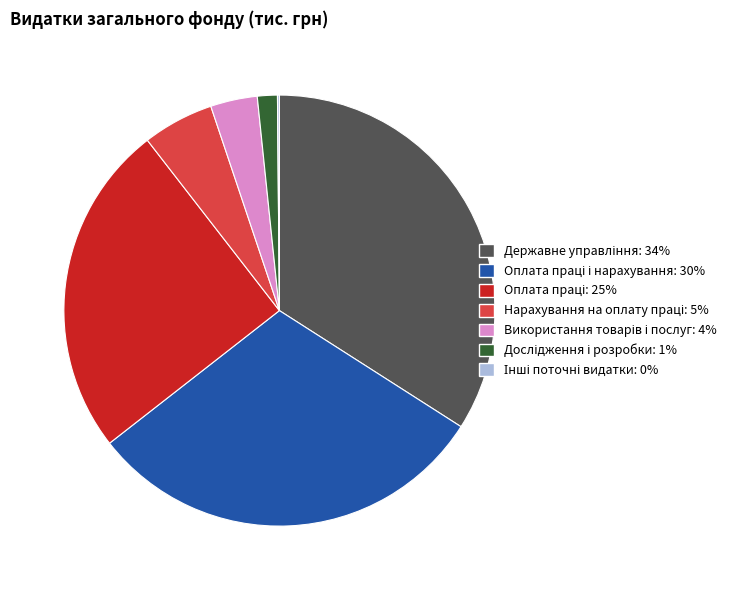

Does any single category account for the majority?

No